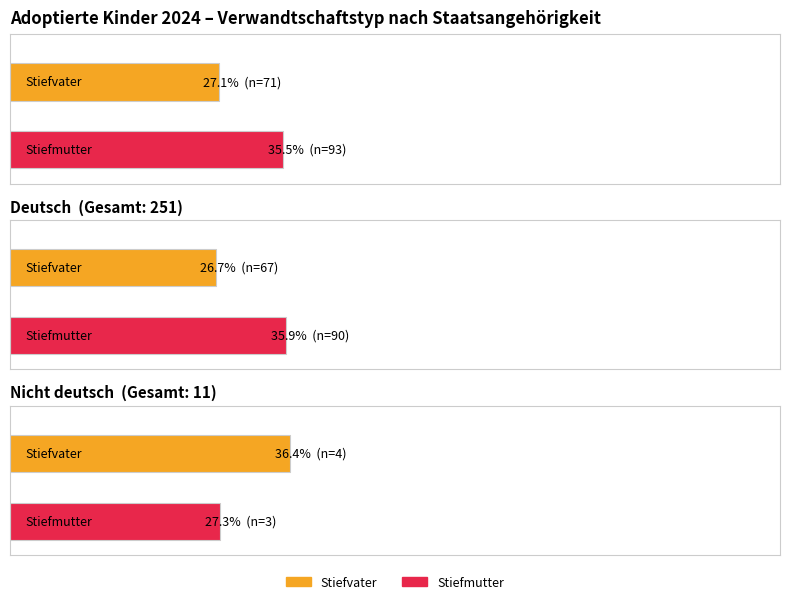

What is the sum of all Nicht verwandt values?

196